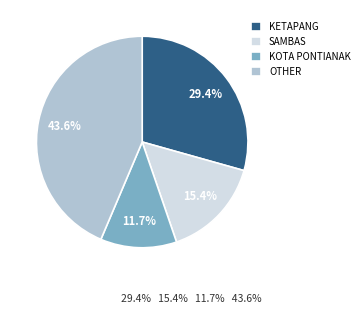

What percentage is NOT represented by SAMBAS?

84.6%